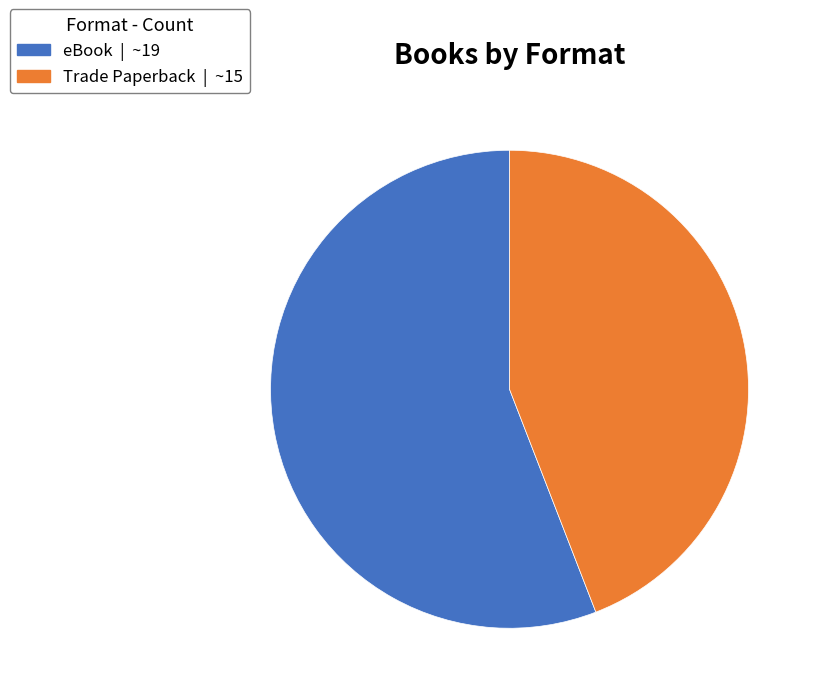

True or false: Trade Paperback accounts for 44% of the total.

True